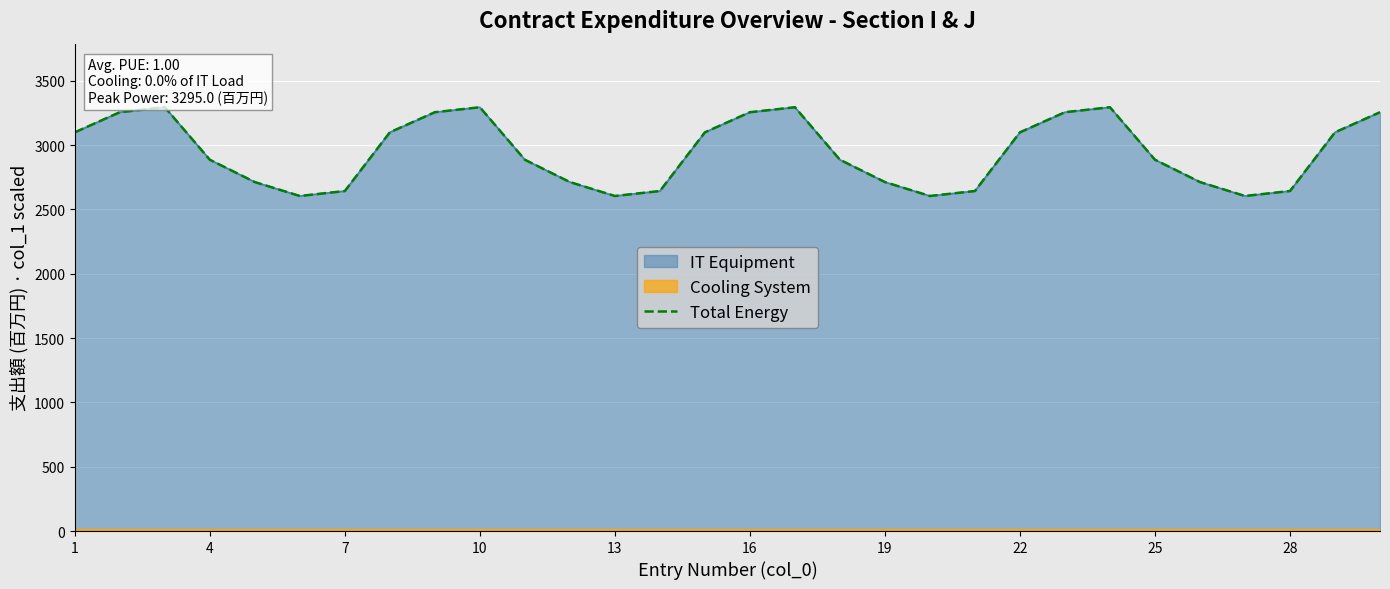

What is the average value?

2945.2